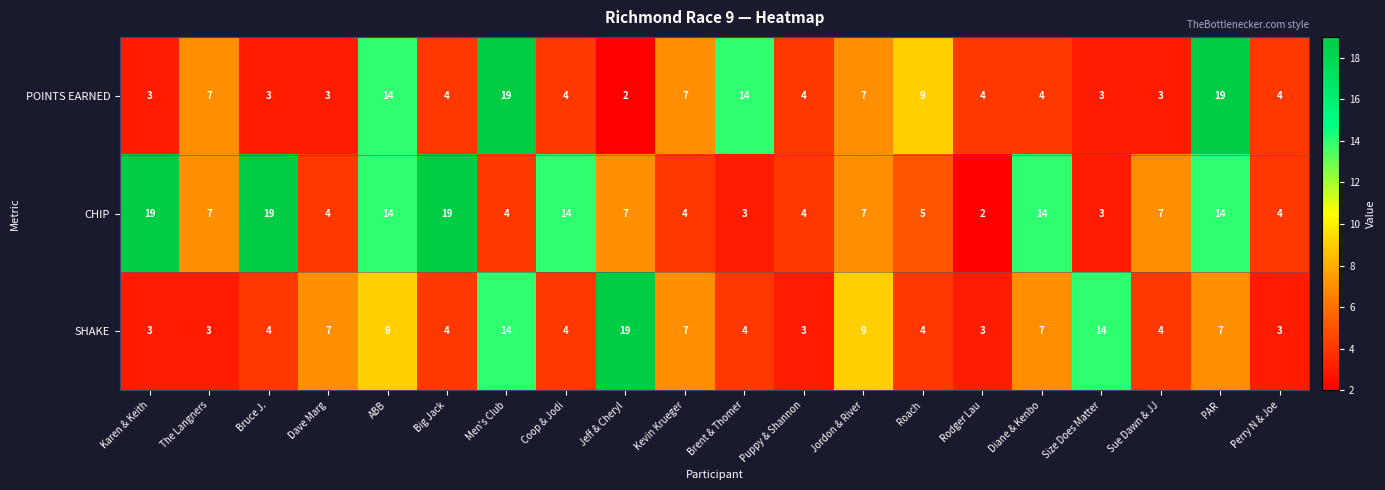

What is the difference between the second highest and second lowest values in the SHAKE series?

11